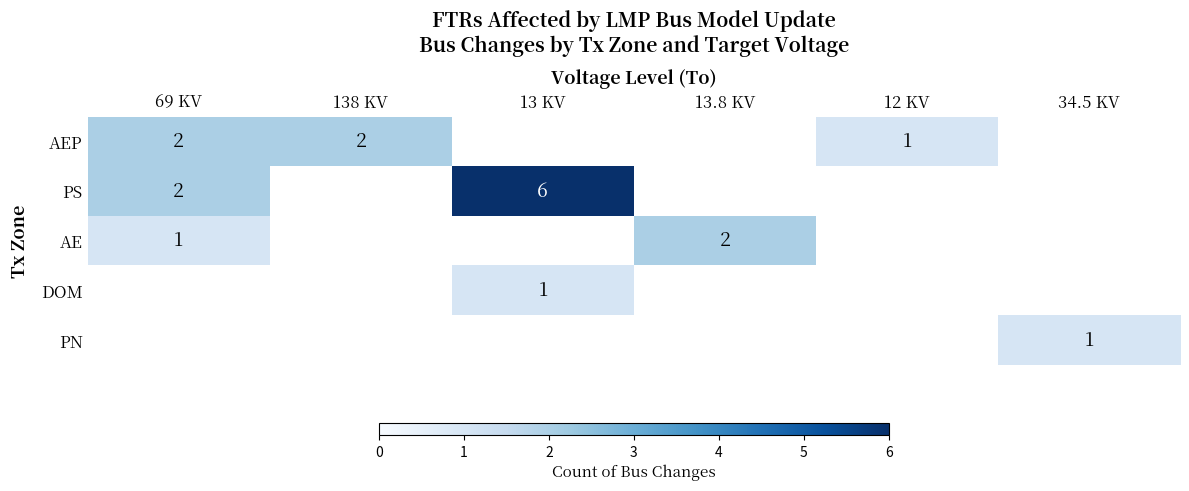

How many distinct data groups are displayed?

5